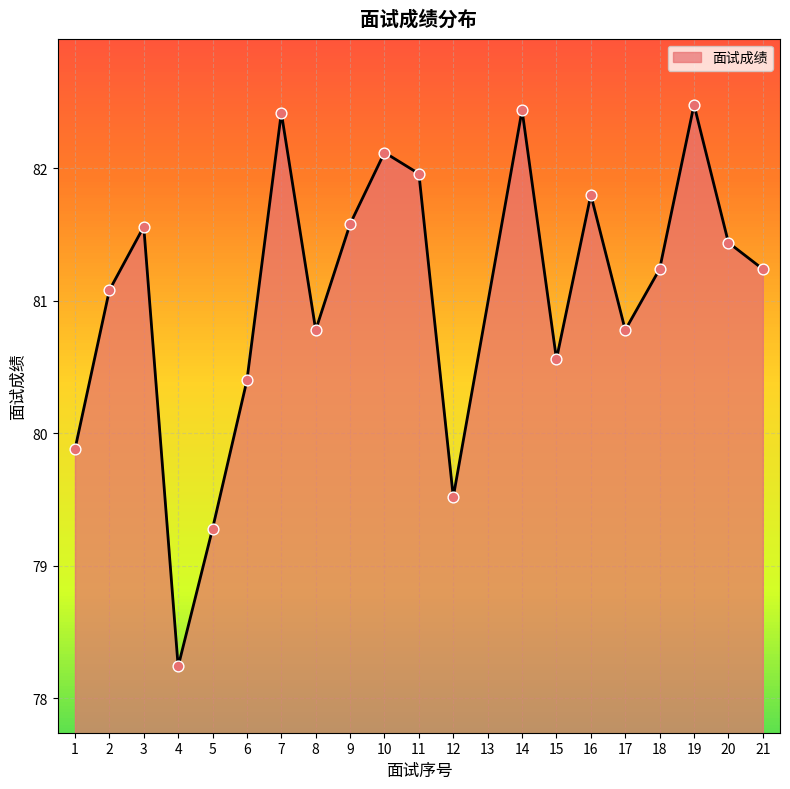

What is the change in value from 3 to 6?

-1.2